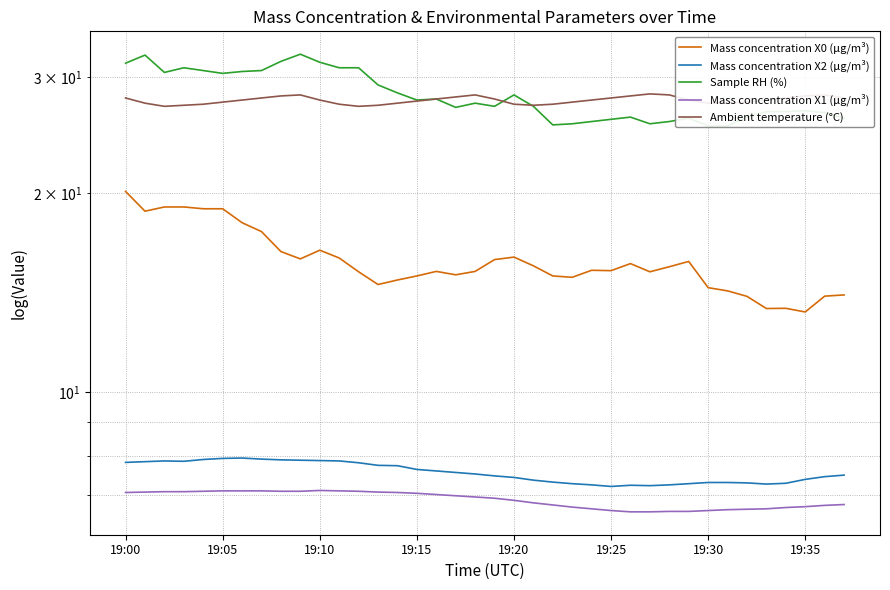

Which series has the largest total across all categories?

Sample RH (%)